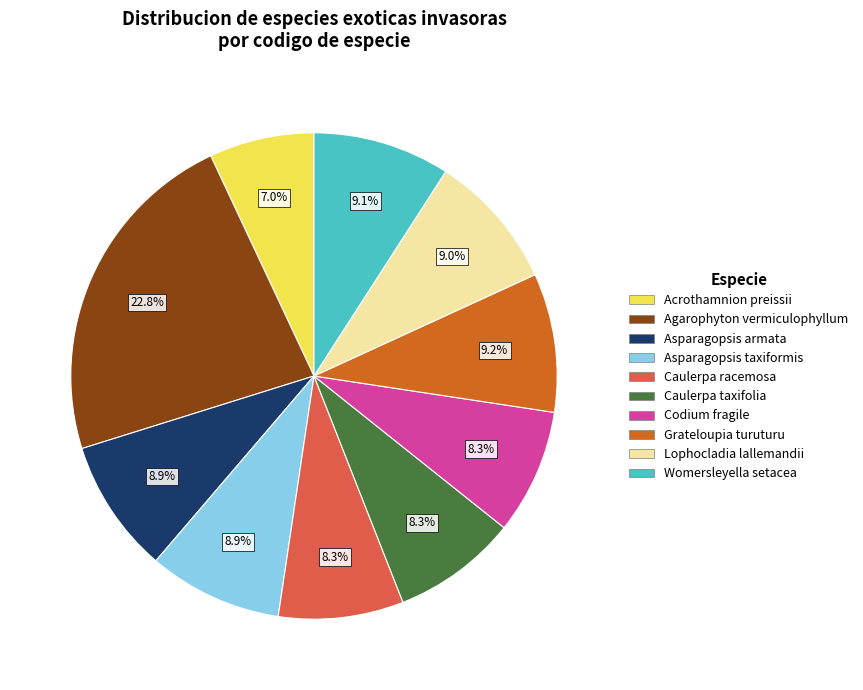

Which slice is the largest?

Agarophyton vermiculophyllum